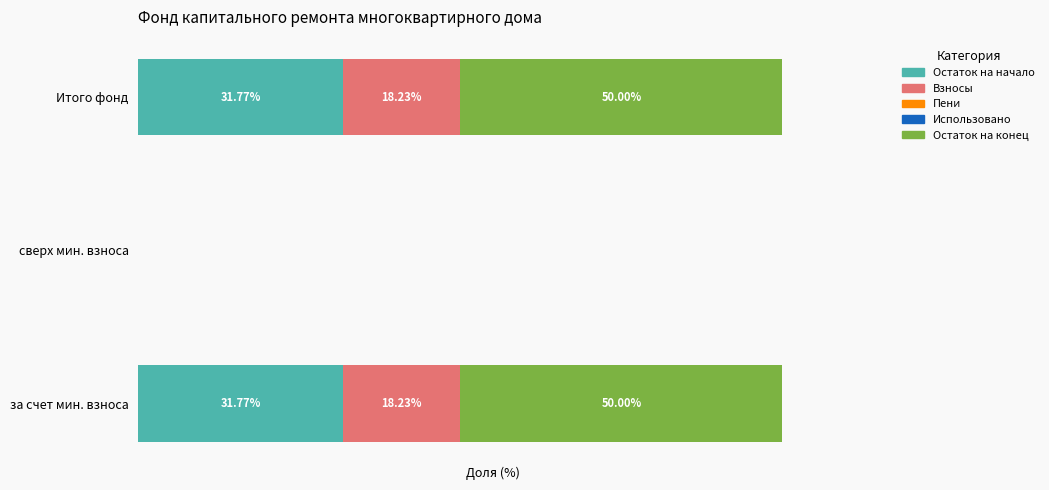

How many bars are there in each group?

5